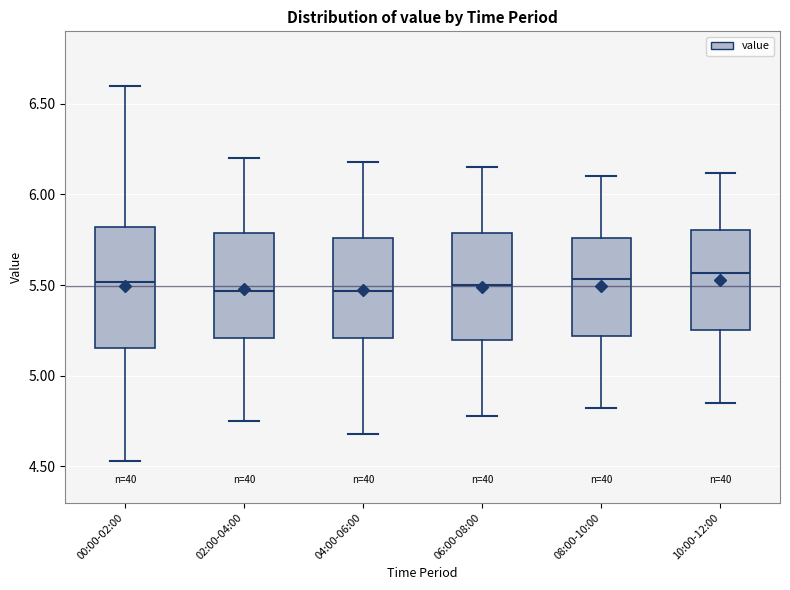

Which box is the tallest, from its lower edge to its upper edge?

00:00-02:00